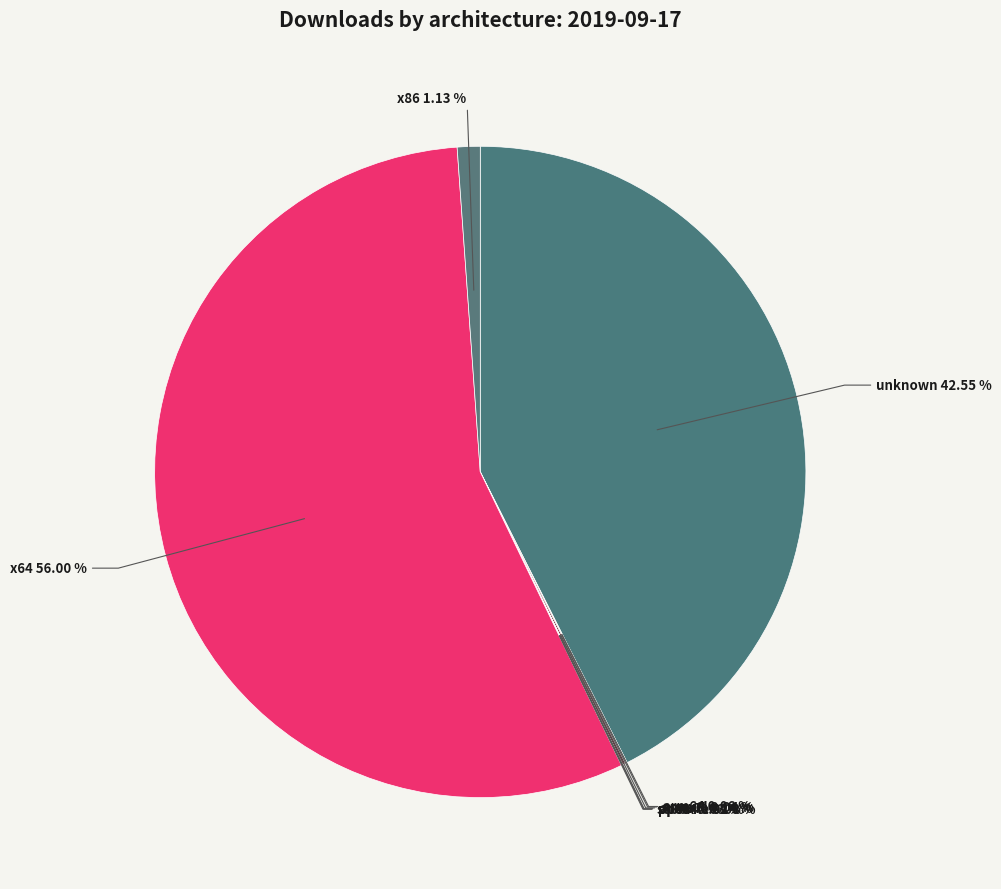

Which category has the biggest portion of the pie?

x64